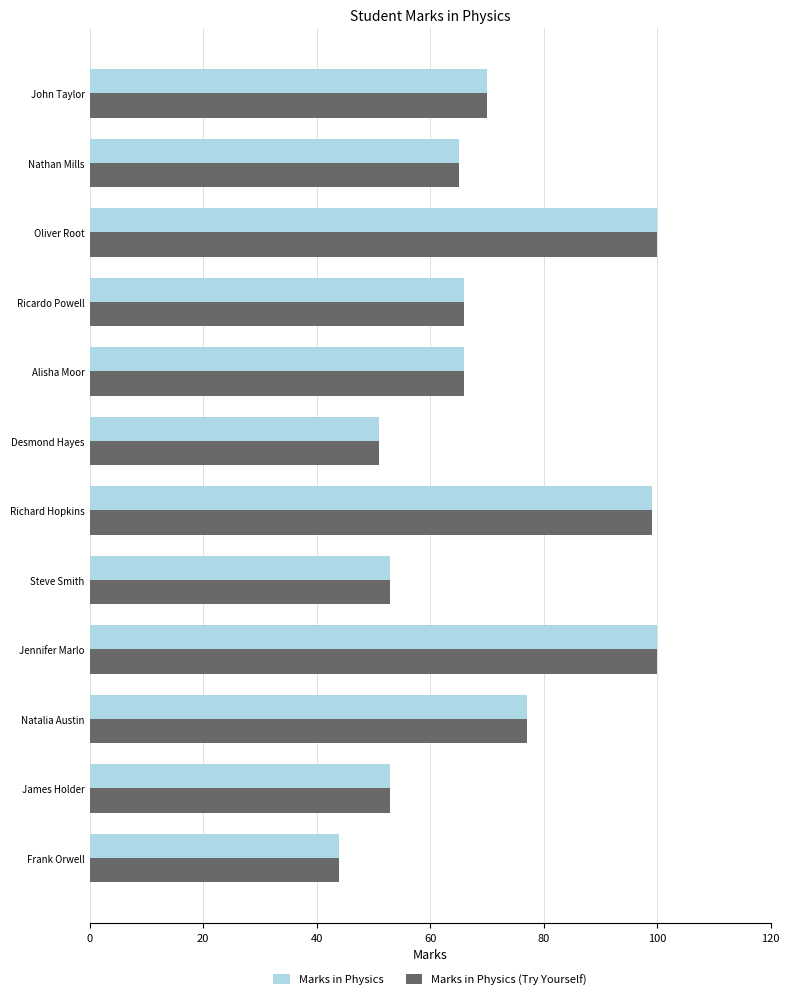

What is the maximum value for Marks in Physics?

100